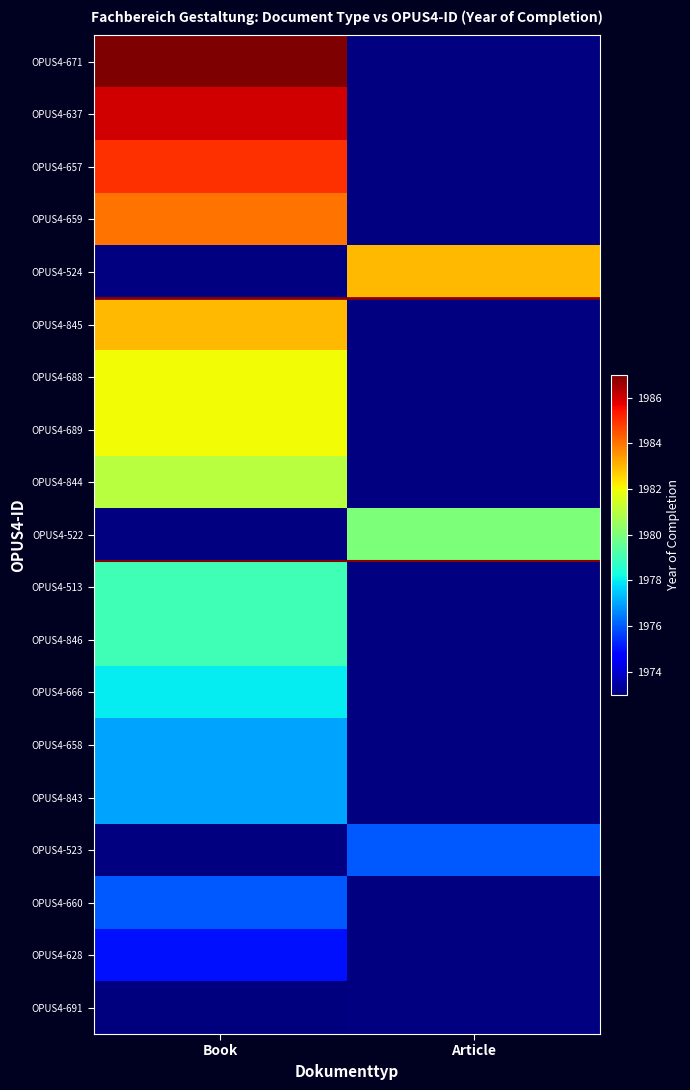

Which category has the lowest value in the OPUS4-845 series?

Book